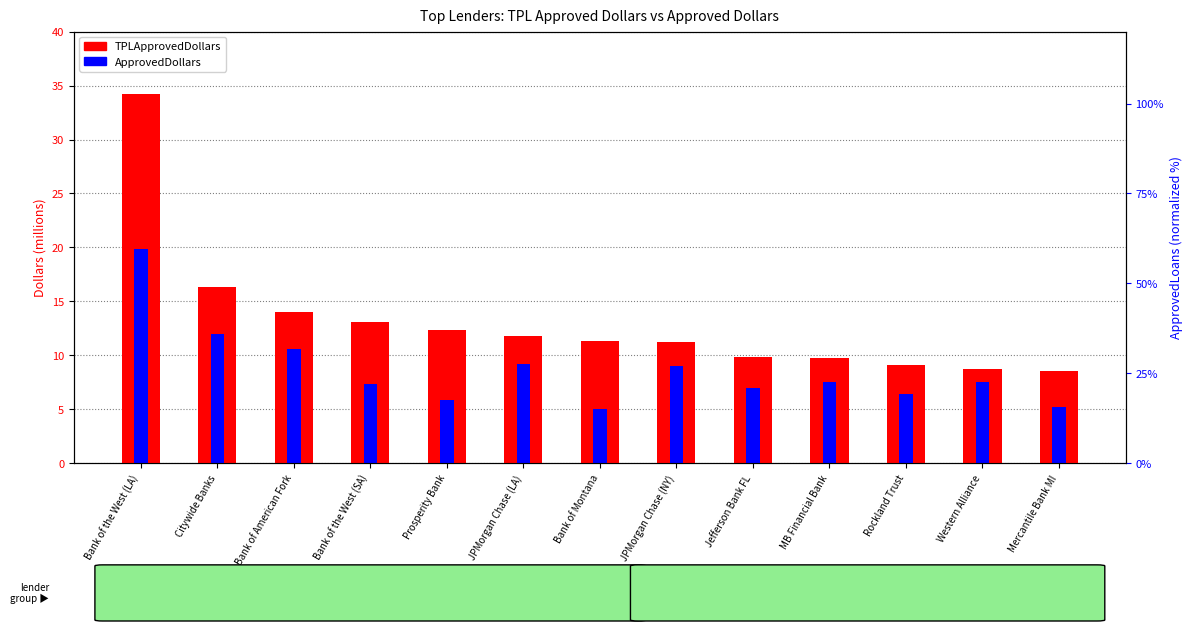

What is the difference between the second highest and minimum values in the ApprovedDollars series?

7.0